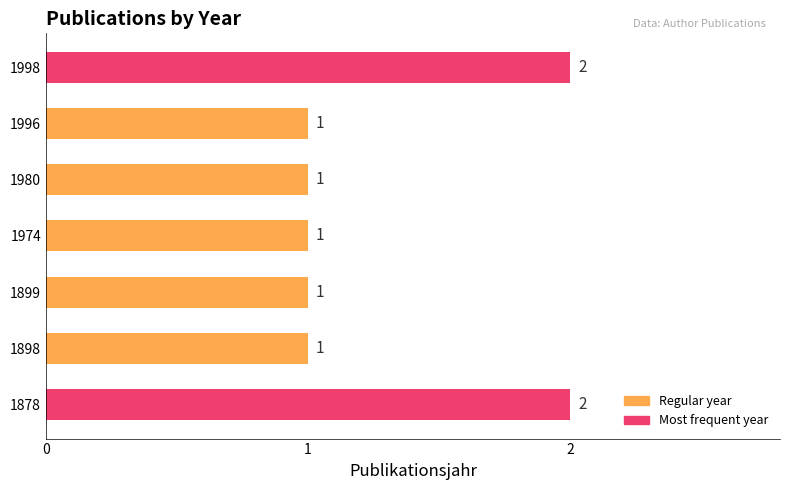

The value at 1980 is 1. True or false?

True